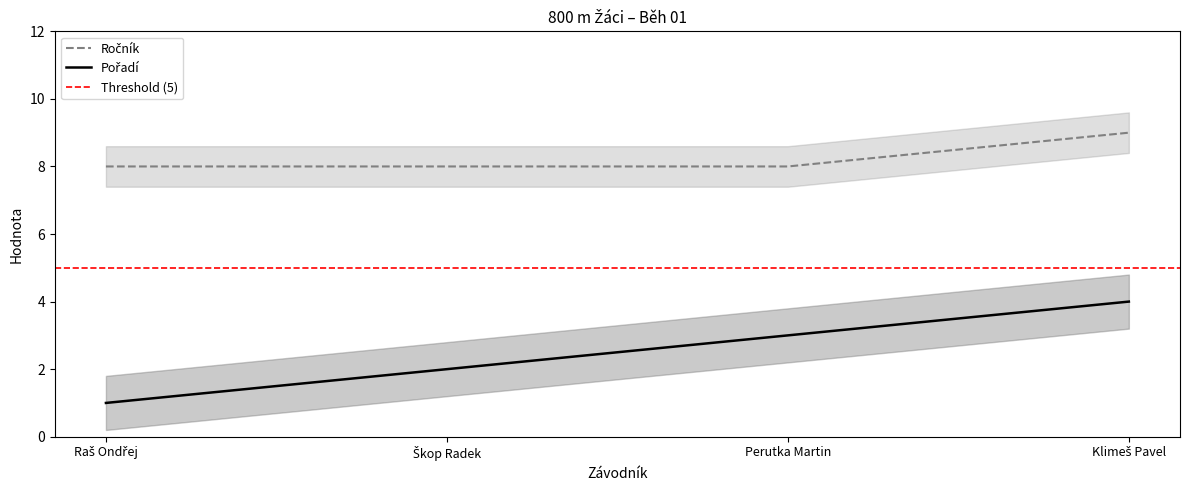

What is the sum of the Ročník values at Škop Radek and Klimeš Pavel?

17